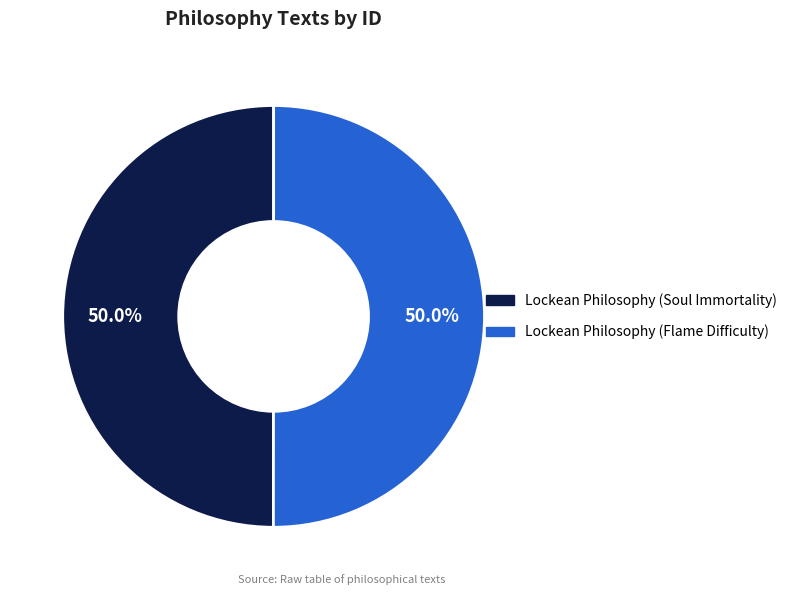

What is the ratio of the value at Lockean Philosophy (Flame Difficulty) to the value at Lockean Philosophy (Soul Immortality)?

1.0